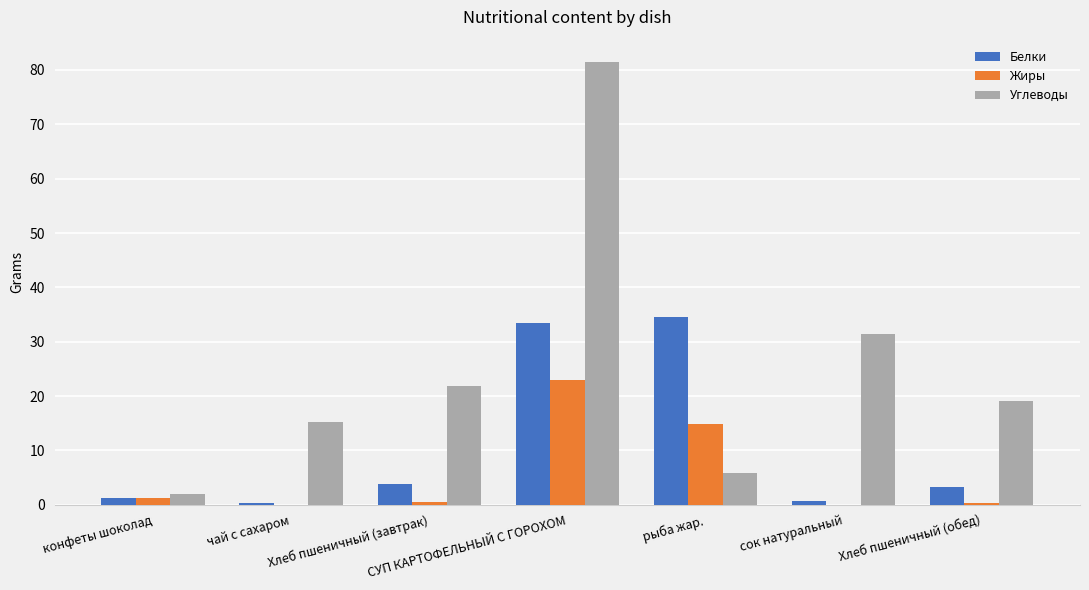

What is the sum of all Жиры values?

40.1